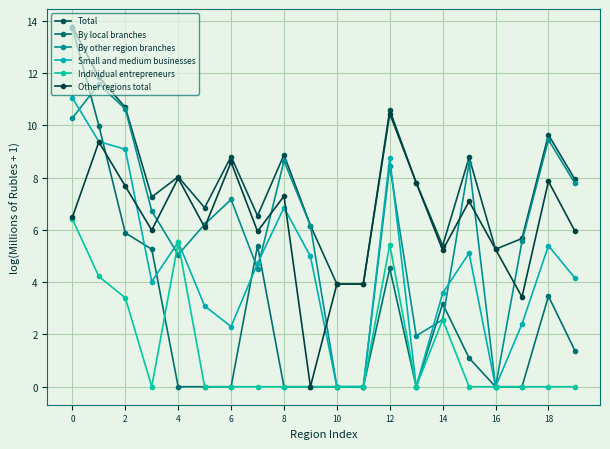

Which series has the widest spread of values?

By local branches